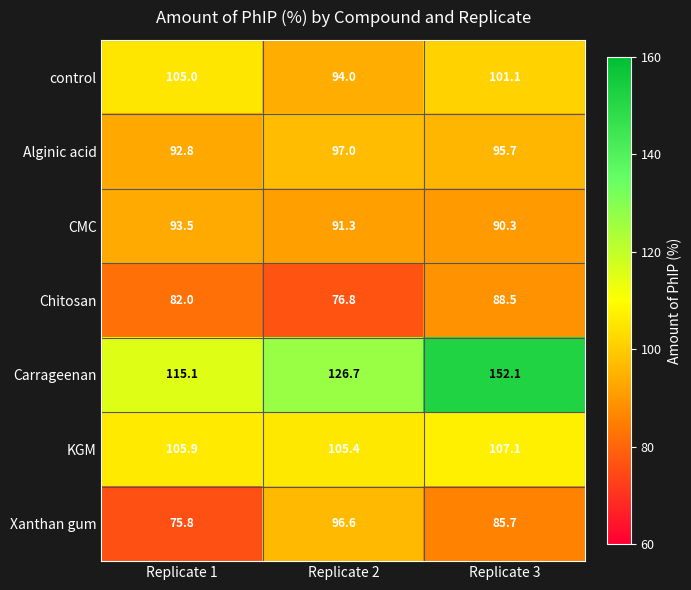

What is the maximum value shown in the chart?

152.1